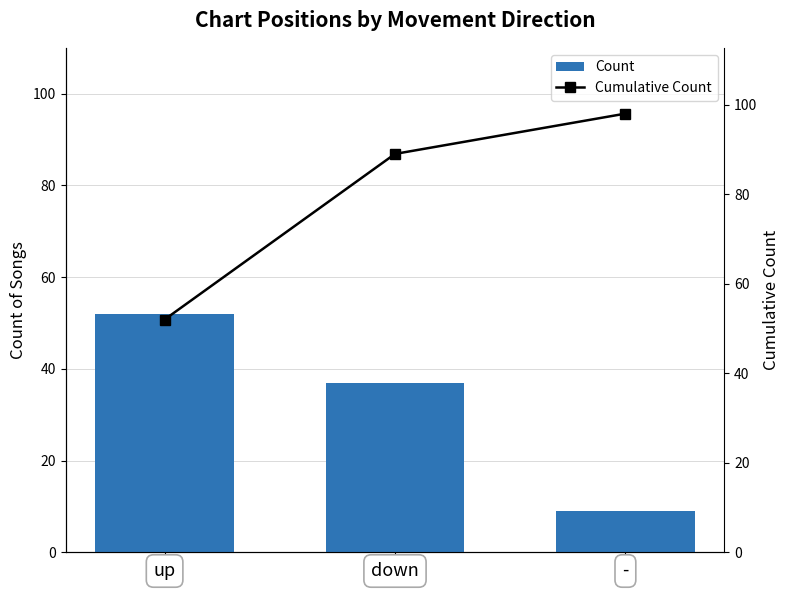

Is the value of Cumulative Count at down greater than the value of Count at -?

Yes